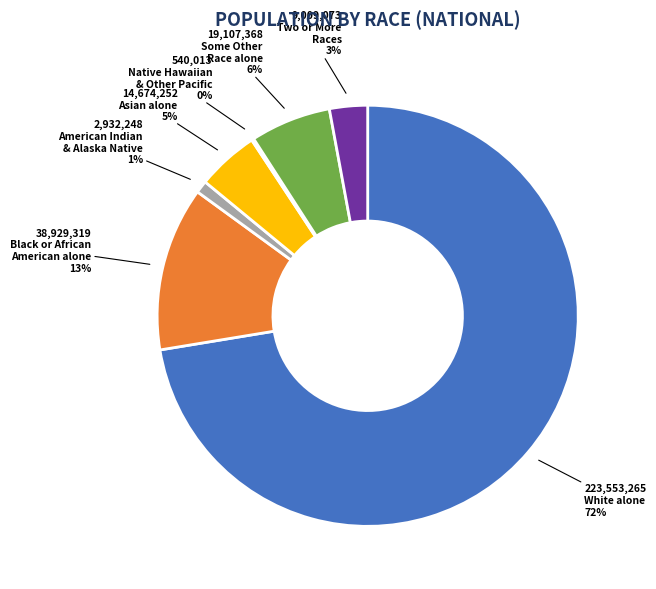

Is there a majority slice in this chart?

Yes